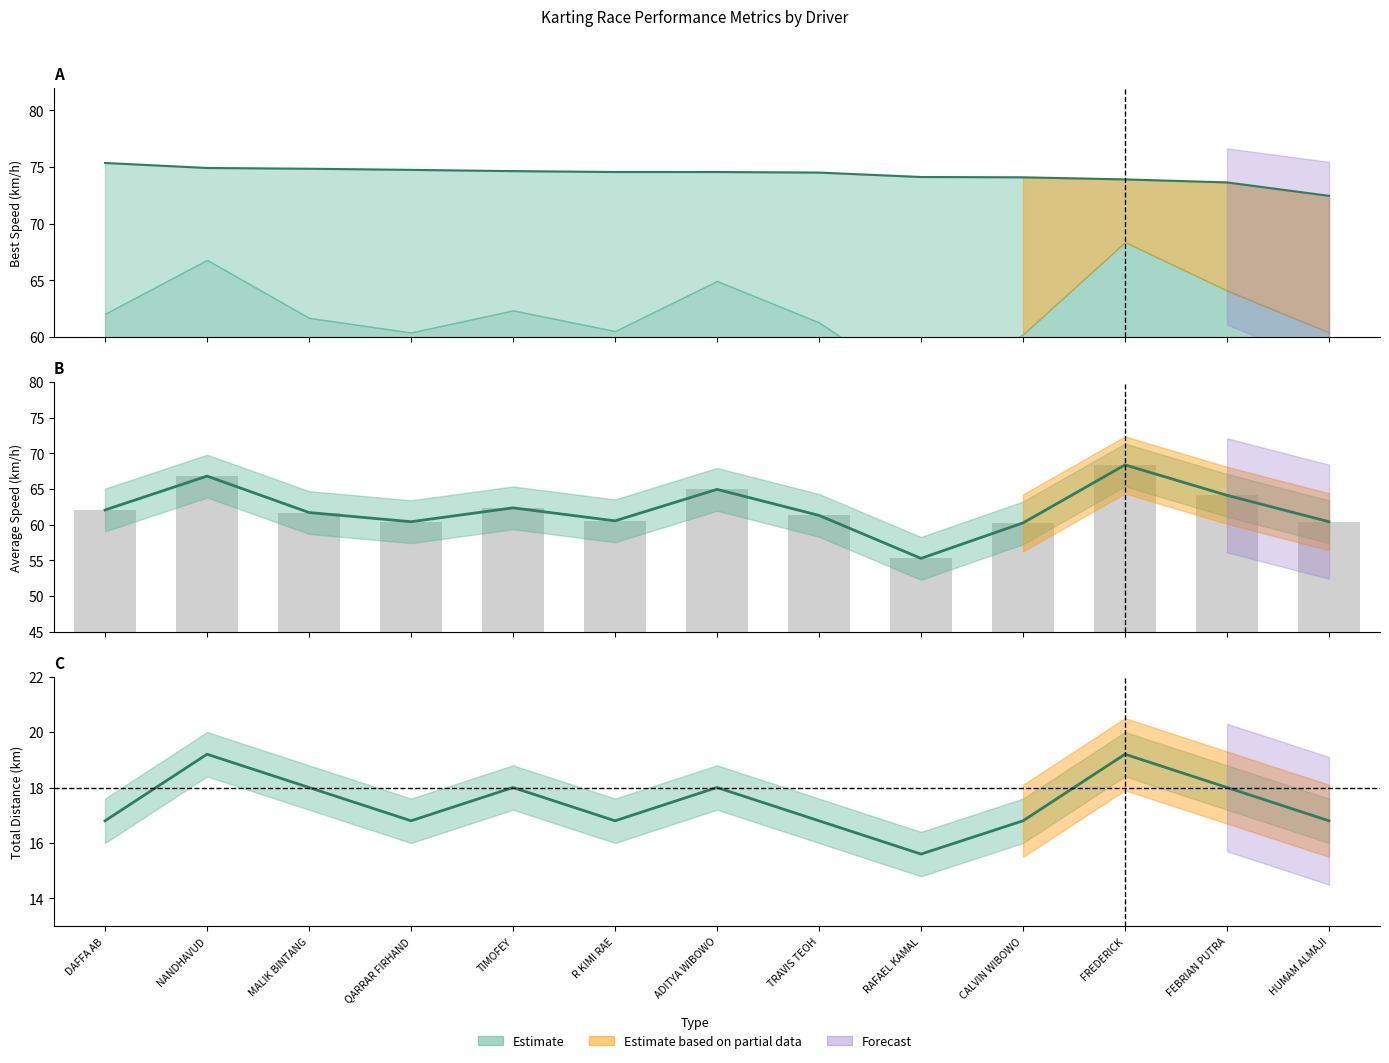

What is the sum of the values at MALIK BINTANG and HUMAM ALMAJI?

122.1